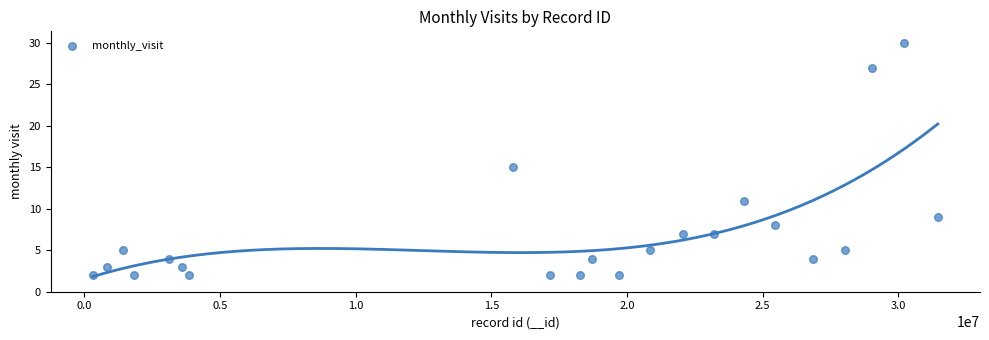

What is the range of Y values (max minus min)?

28